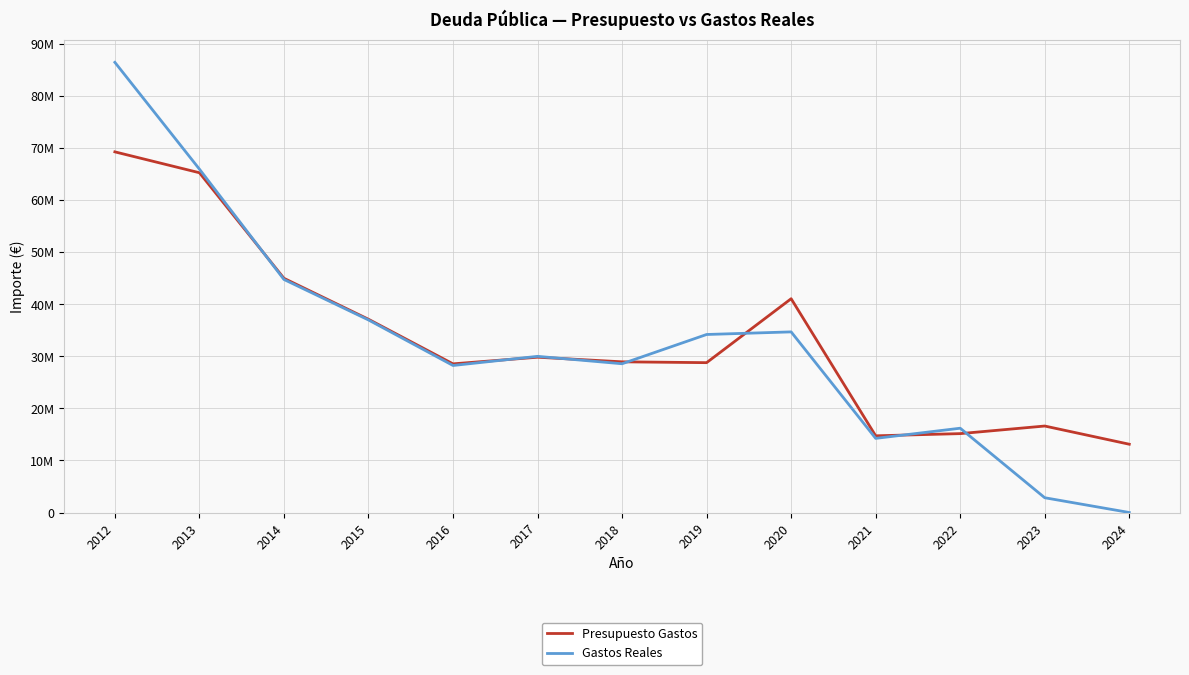

What is the minimum value shown in the chart?

1089.0